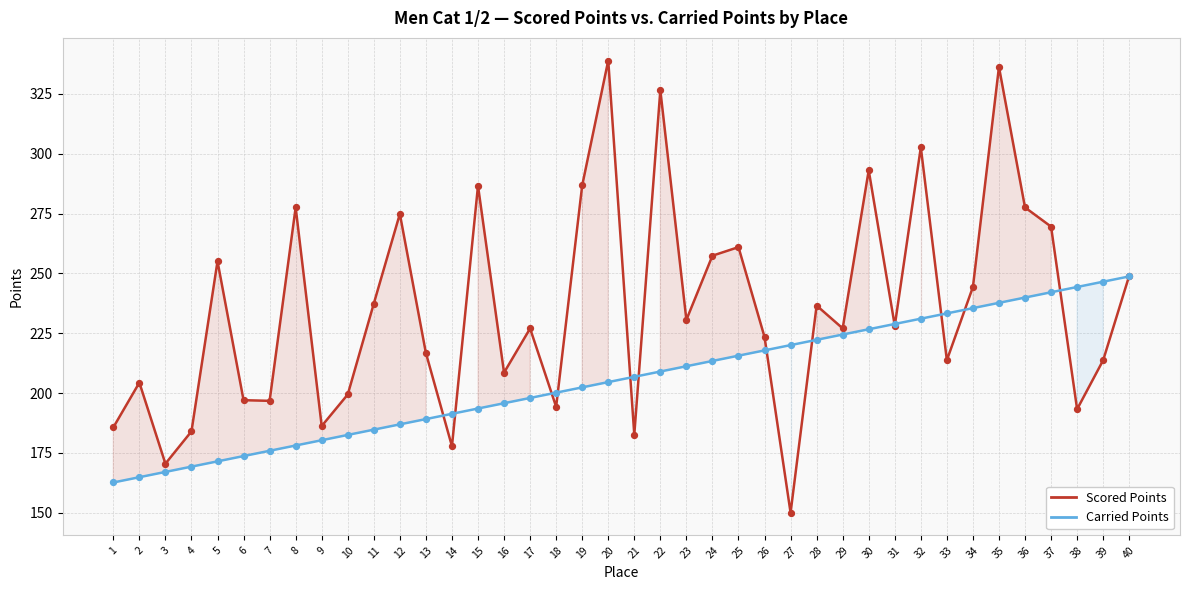

At how many categories does at least one series exceed 260?

12